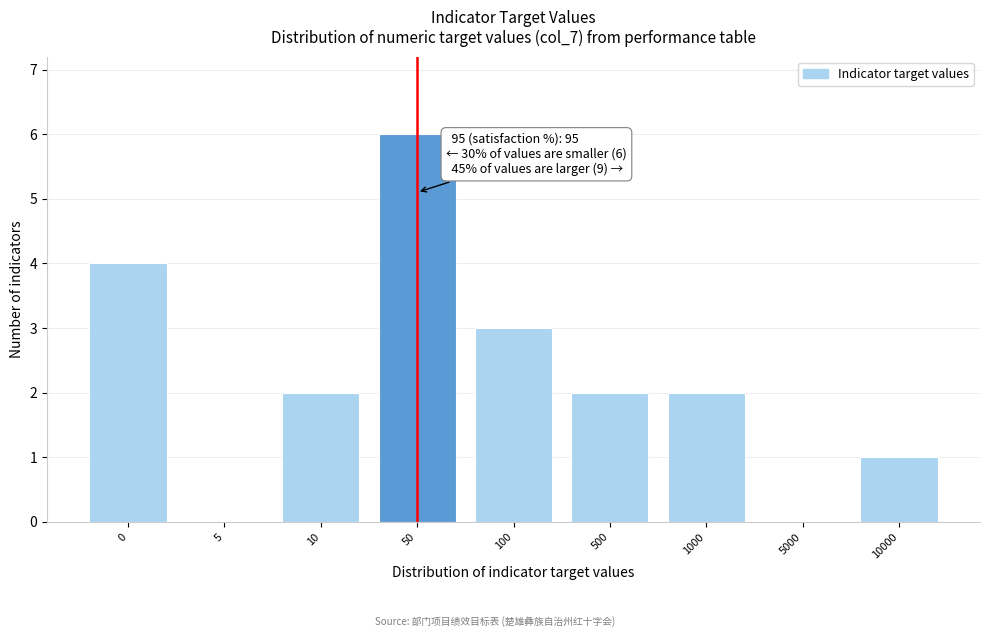

Reading left to right, what are all the values shown in this chart?

0=4	5=0	10=2	50=6	100=3	500=2	1000=2	5000=0	10000=1